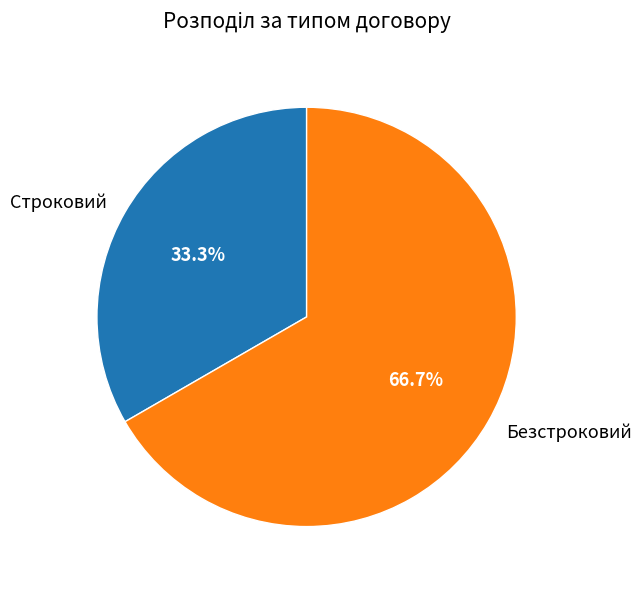

What portion of the pie excludes Строковий?

66.7%